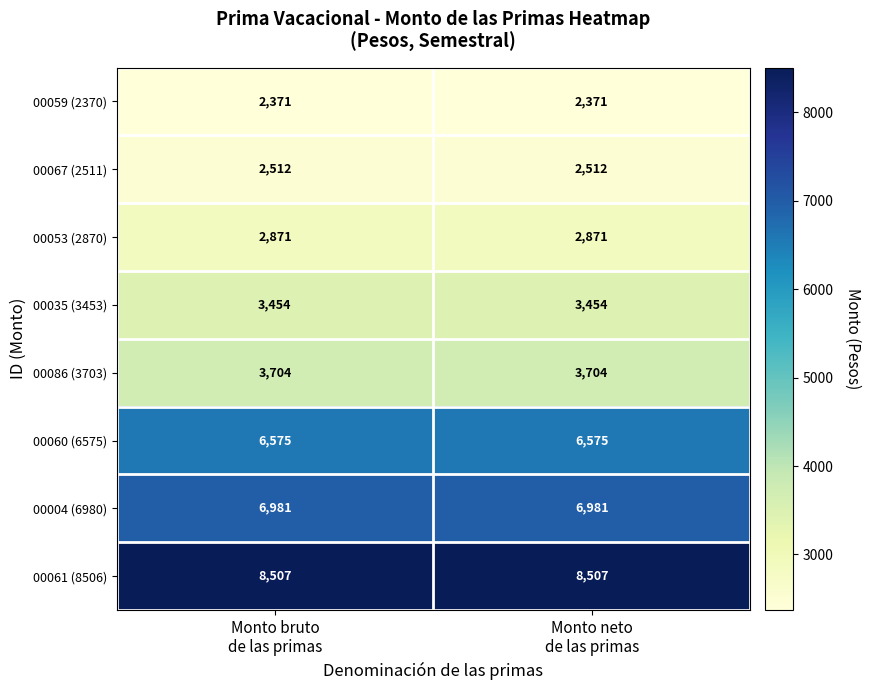

What is the average value of the 00067 (2511) series?

2512